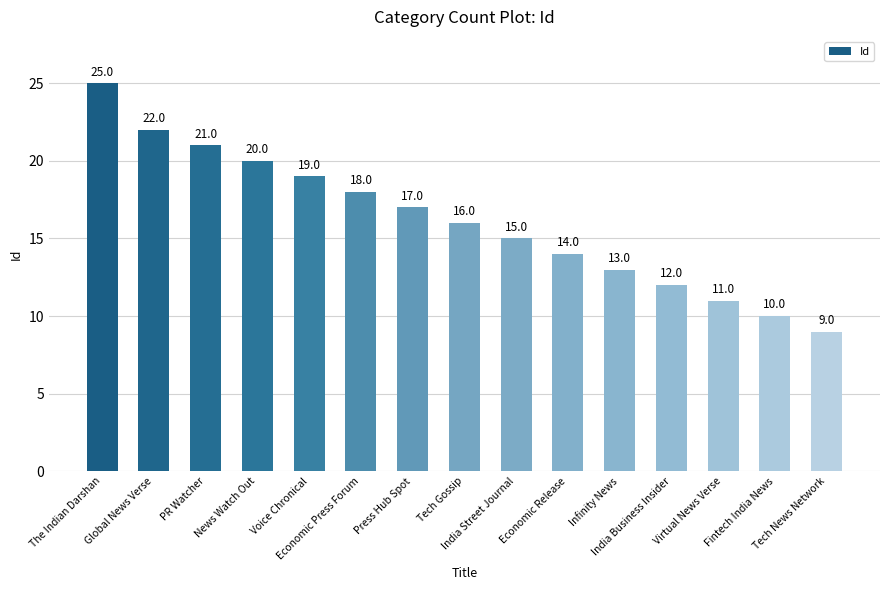

What is the minimum value shown in the chart?

9